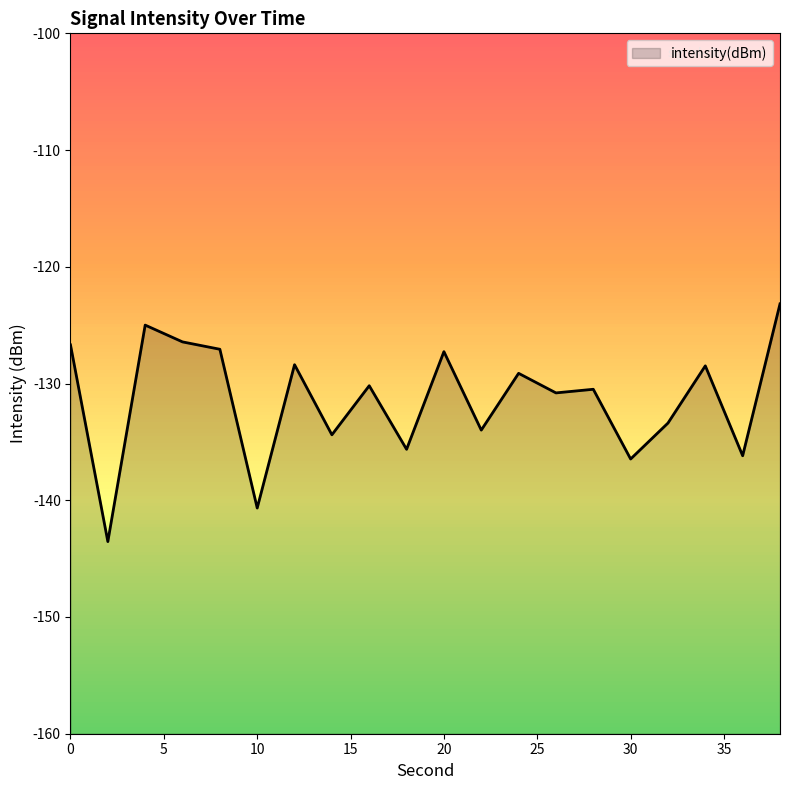

Reading left to right, transcribe all the data shown in this chart.

0=-126.7	2=-143.5	4=-125.0	6=-126.4	8=-127.1	10=-140.7	12=-128.4	14=-134.4	16=-130.2	18=-135.6	20=-127.3	22=-134.0	24=-129.1	26=-130.8	28=-130.5	30=-136.5	32=-133.4	34=-128.5	36=-136.2	38=-123.2